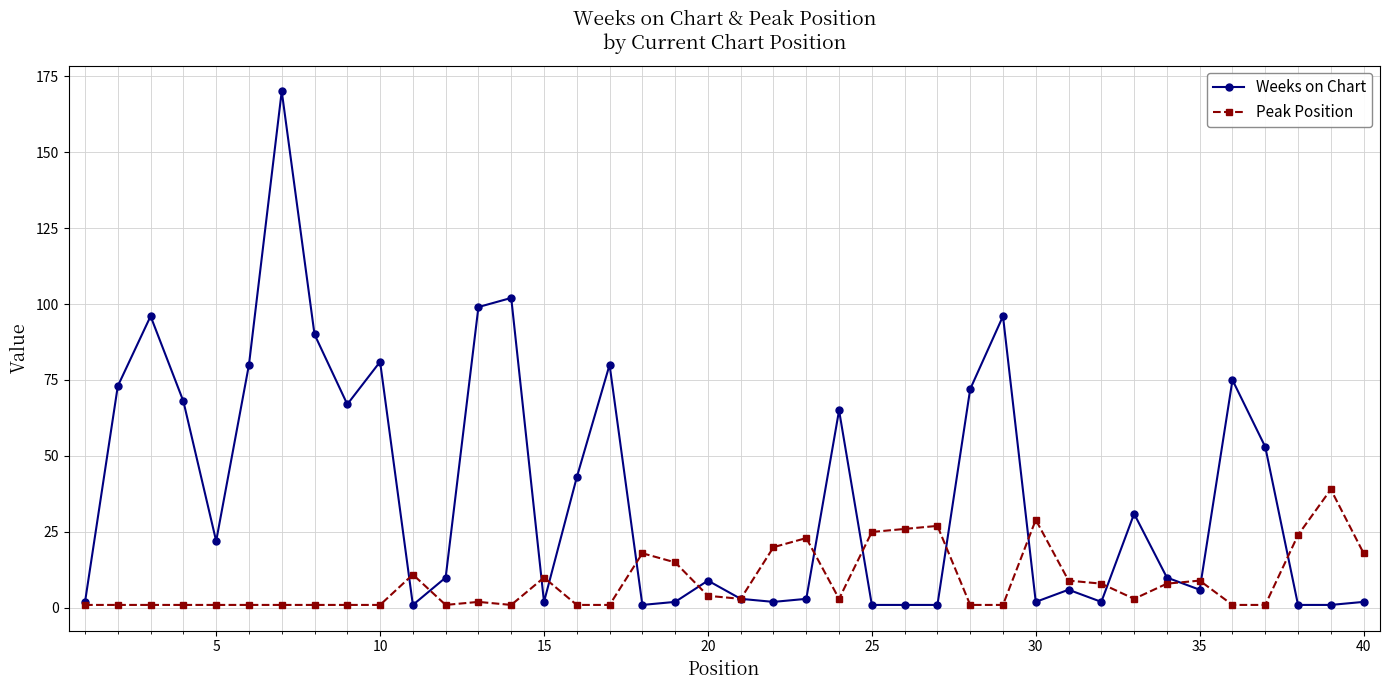

How many lines are shown in the chart?

2